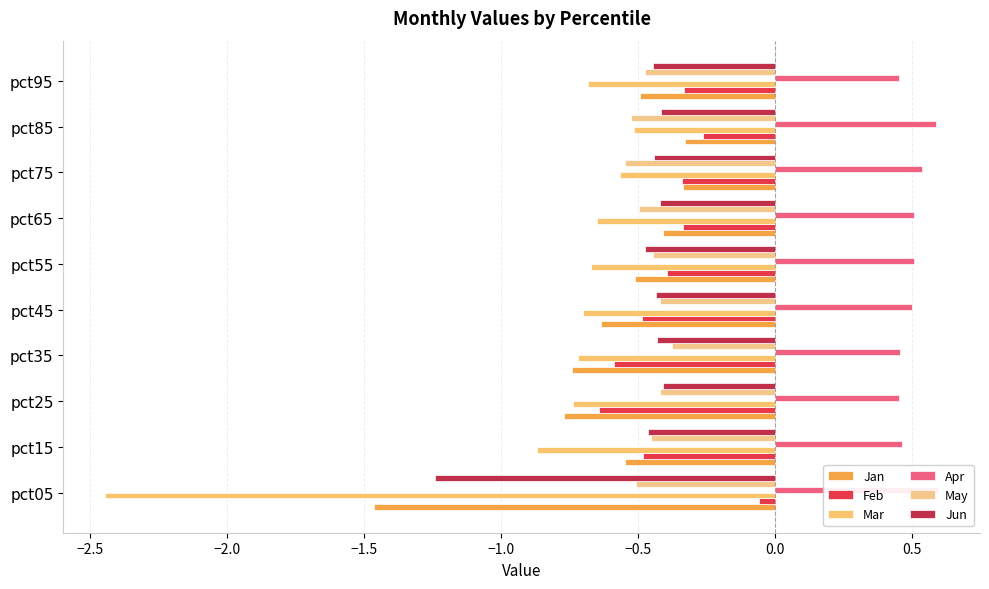

Count the number of categories in the chart.

10